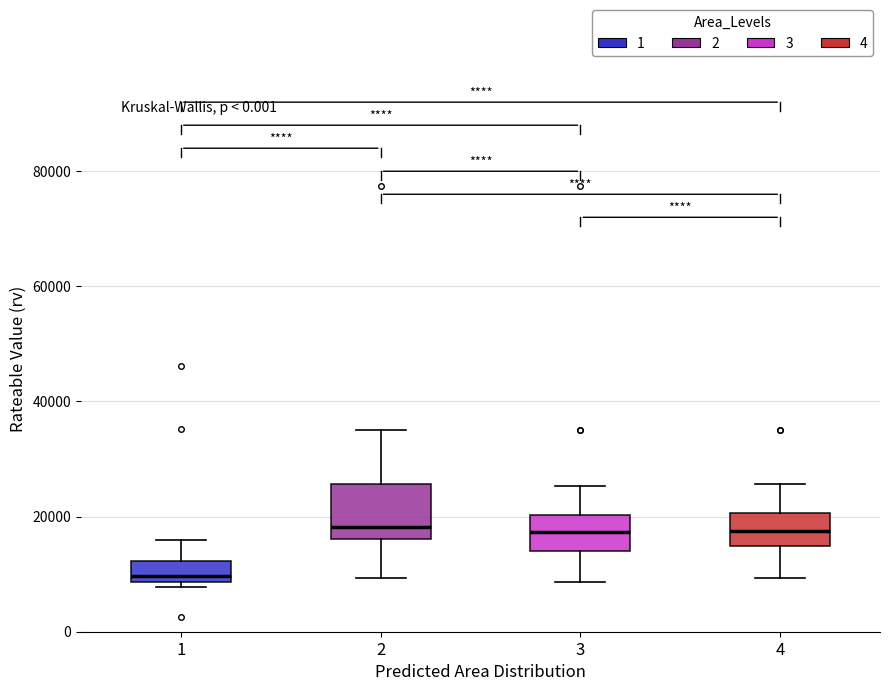

Where does the lower whisker of the box at x = 3 end on the y-axis? The values are not printed on the chart, so give them approximately, as read against the axis.

8000